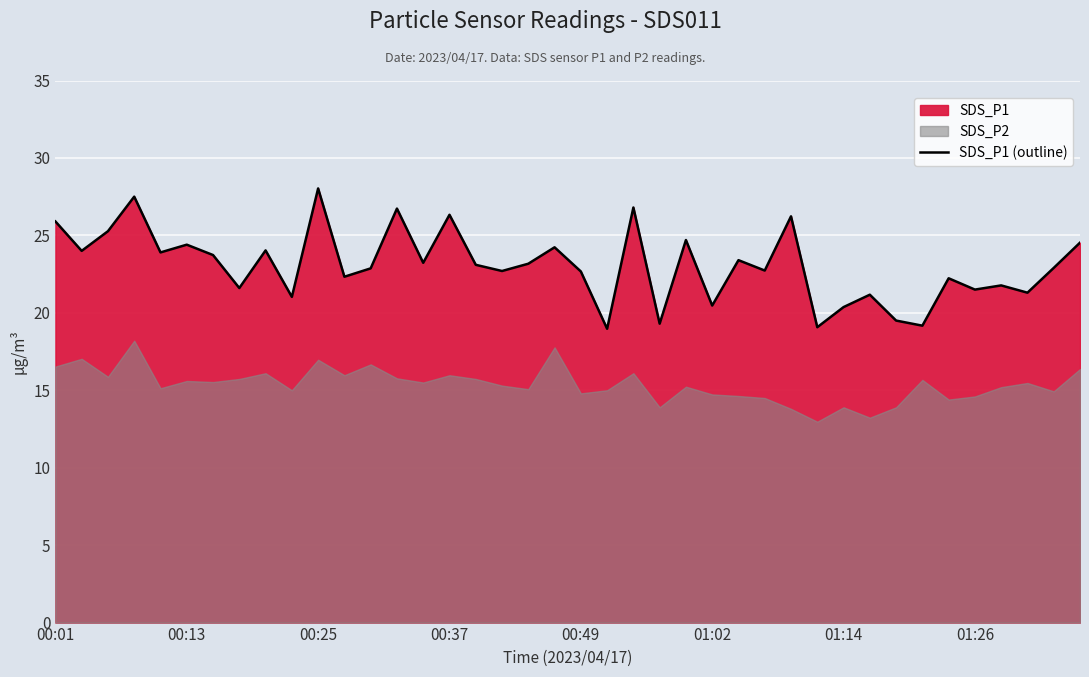

True or false: SDS_P1 (outline) has a value of 6.5 at 00:13.

False